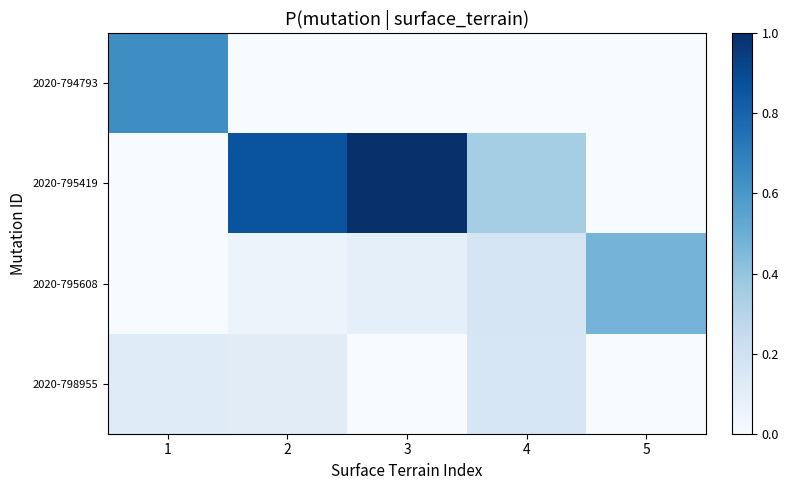

Reading left to right, transcribe all the data shown in this chart.

2020-794793: 1=0.6	2=0.0	3=0.0	4=0.0	5=0.0
2020-795419: 1=0.0	2=0.9	3=1.0	4=0.4	5=0.0
2020-795608: 1=0.0	2=0.1	3=0.1	4=0.2	5=0.5
2020-798955: 1=0.1	2=0.1	3=0.0	4=0.2	5=0.0